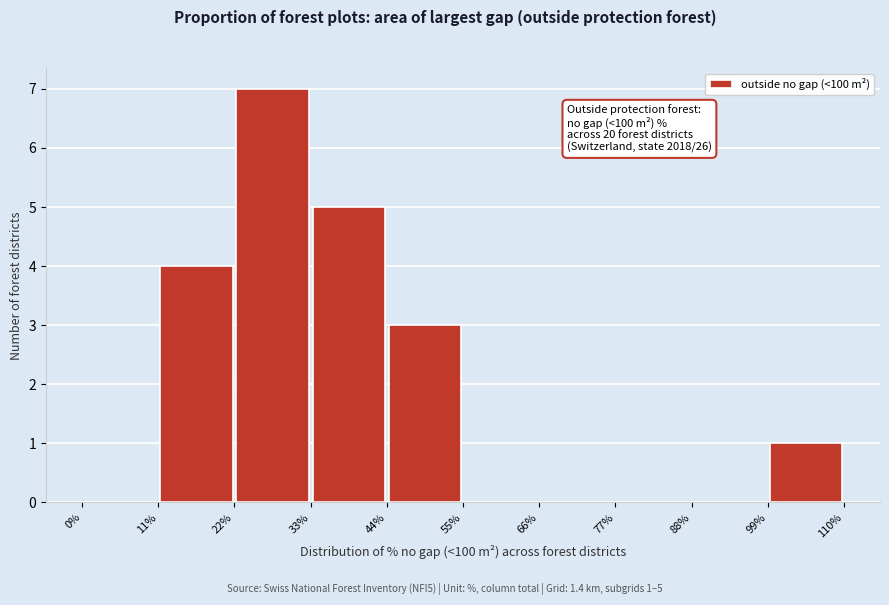

Which range on the x-axis has the tallest bar?

22% to 33%